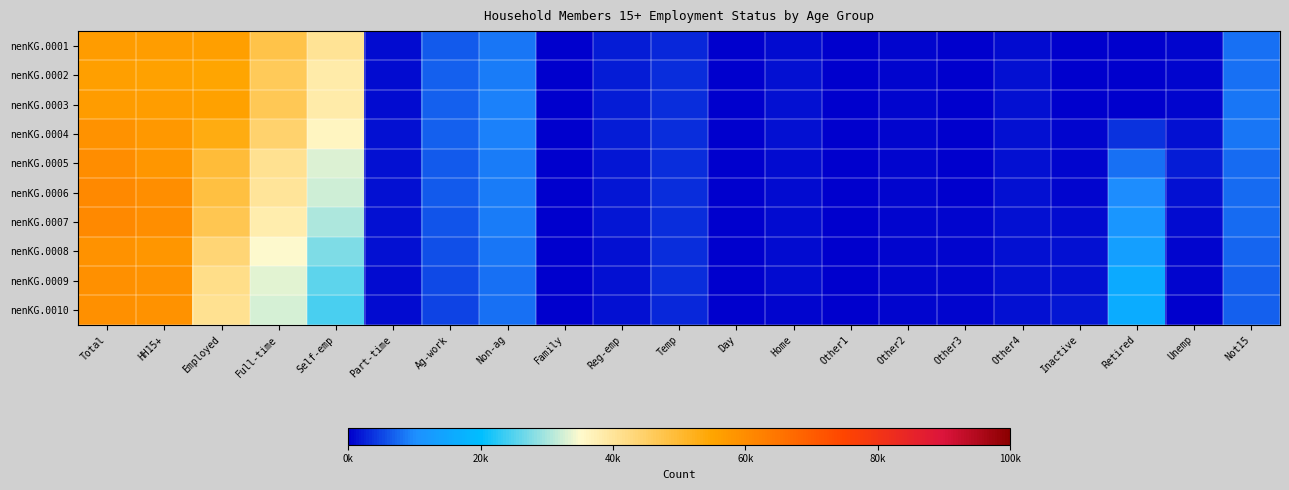

Reading right to left, list all the values displayed in this chart.

nenKG.0001: Not15=7865	Unemp=414	Retired=308	Inactive=272	Other4=1157	Other3=17	Other2=615	Other1=48	Home=1168	Day=120	Temp=3071	Reg-emp=2048	Family=1	Non-ag=8245	Ag-work=6458	Part-time=893	Self-emp=40405	Full-time=47756	Employed=56001	HH15+=56581	Total=56995
nenKG.0002: Not15=8196	Unemp=691	Retired=385	Inactive=294	Other4=1226	Other3=36	Other2=635	Other1=40	Home=1278	Day=140	Temp=3159	Reg-emp=2103	Family=3	Non-ag=8620	Ag-work=6668	Part-time=982	Self-emp=38544	Full-time=46203	Employed=54823	HH15+=55502	Total=56193
nenKG.0003: Not15=8498	Unemp=676	Retired=390	Inactive=296	Other4=1349	Other3=42	Other2=569	Other1=50	Home=1215	Day=154	Temp=3353	Reg-emp=2250	Family=4	Non-ag=8990	Ag-work=6992	Part-time=1105	Self-emp=38547	Full-time=46656	Employed=55646	HH15+=56332	Total=57008
nenKG.0004: Not15=8314	Unemp=1402	Retired=3735	Inactive=407	Other4=1428	Other3=155	Other2=545	Other1=72	Home=1200	Day=208	Temp=3420	Reg-emp=2004	Family=8	Non-ag=9050	Ag-work=6782	Part-time=1227	Self-emp=36233	Full-time=44293	Employed=53343	HH15+=57485	Total=58887
nenKG.0005: Not15=7664	Unemp=2044	Retired=8060	Inactive=582	Other4=1495	Other3=355	Other2=506	Other1=69	Home=1023	Day=243	Temp=3249	Reg-emp=1764	Family=14	Non-ag=8722	Ag-work=6340	Part-time=1187	Self-emp=32977	Full-time=40625	Employed=49347	HH15+=57989	Total=60033
nenKG.0006: Not15=7697	Unemp=1485	Retired=9962	Inactive=750	Other4=1406	Other3=381	Other2=513	Other1=113	Home=1075	Day=224	Temp=3405	Reg-emp=1649	Family=21	Non-ag=8801	Ag-work=6259	Part-time=1251	Self-emp=32068	Full-time=39889	Employed=48690	HH15+=59402	Total=60887
nenKG.0007: Not15=7622	Unemp=1039	Retired=11667	Inactive=921	Other4=1476	Other3=462	Other2=535	Other1=139	Home=969	Day=227	Temp=3365	Reg-emp=1595	Family=31	Non-ag=8815	Ag-work=6129	Part-time=1206	Self-emp=30335	Full-time=38268	Employed=47083	HH15+=59671	Total=60710
nenKG.0008: Not15=7074	Unemp=627	Retired=13411	Inactive=1208	Other4=1315	Other3=528	Other2=593	Other1=163	Home=871	Day=215	Temp=3195	Reg-emp=1386	Family=32	Non-ag=8331	Ag-work=5509	Part-time=1215	Self-emp=27511	Full-time=35051	Employed=43382	HH15+=58001	Total=58628
nenKG.0009: Not15=6815	Unemp=494	Retired=15701	Inactive=1505	Other4=1310	Other3=510	Other2=546	Other1=187	Home=850	Day=193	Temp=3139	Reg-emp=1307	Family=40	Non-ag=8119	Ag-work=5279	Part-time=1114	Self-emp=25717	Full-time=33509	Employed=41628	HH15+=58834	Total=59328
nenKG.0010: Not15=6678	Unemp=390	Retired=16076	Inactive=1735	Other4=1316	Other3=555	Other2=598	Other1=224	Home=760	Day=189	Temp=3081	Reg-emp=1207	Family=66	Non-ag=8046	Ag-work=4824	Part-time=1132	Self-emp=24434	Full-time=32738	Employed=40784	HH15+=58595	Total=58985